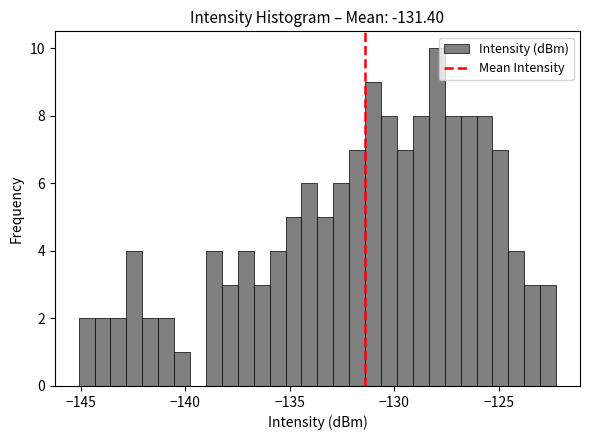

Around what value on the x-axis is the tallest bar? Give the approximate position of its centre, as read against the axis.

-128.0